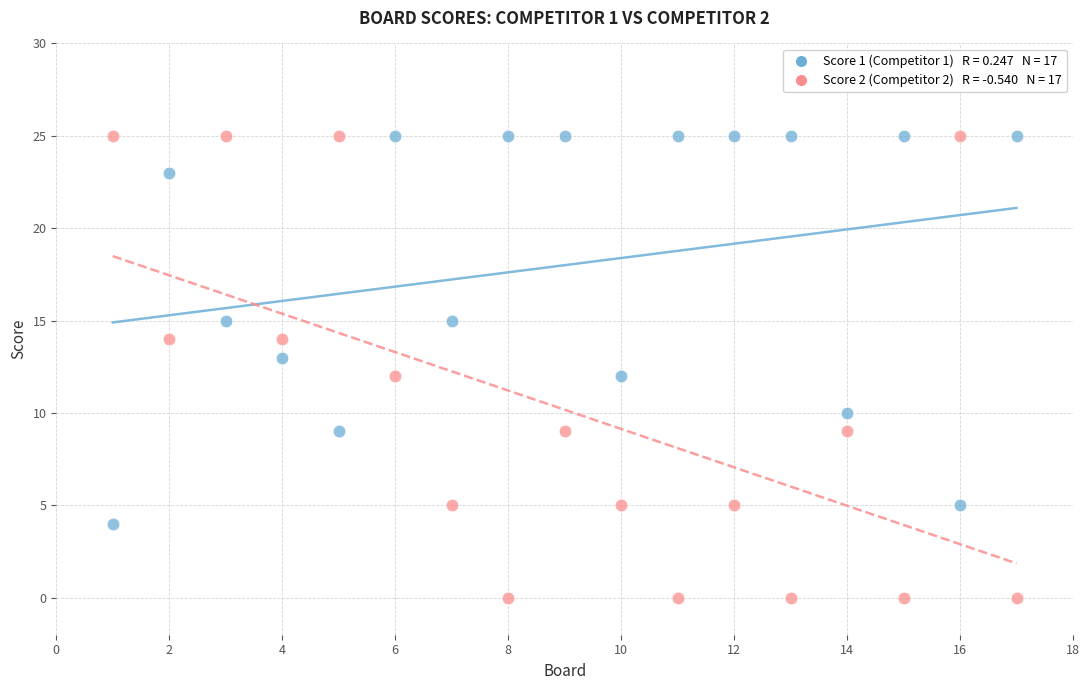

Across all data points, what is the range of Y values (max minus min)?

25